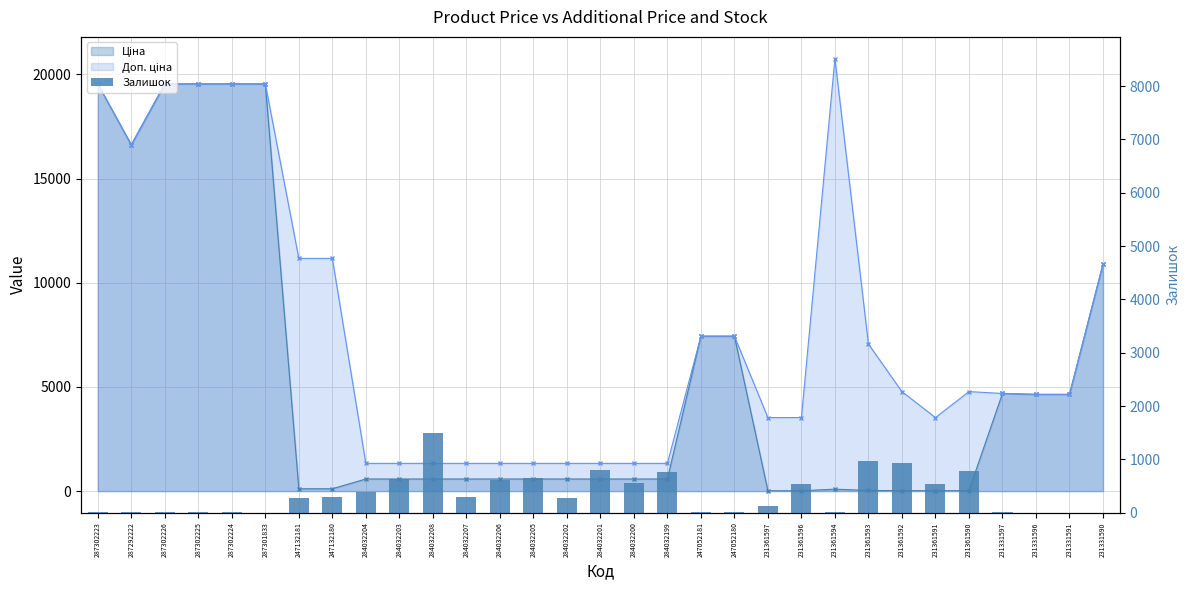

What is the change in value from 284032203 to 284032205?

+22